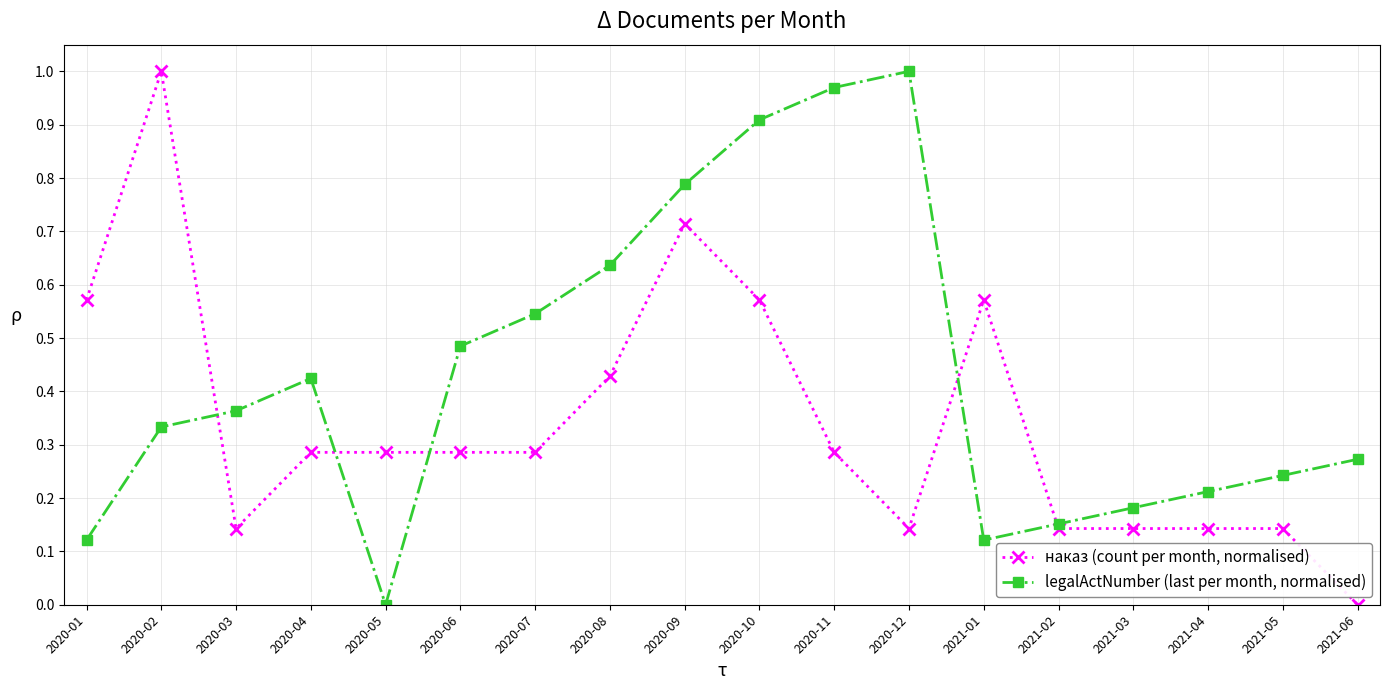

Count the number of categories in the chart.

18